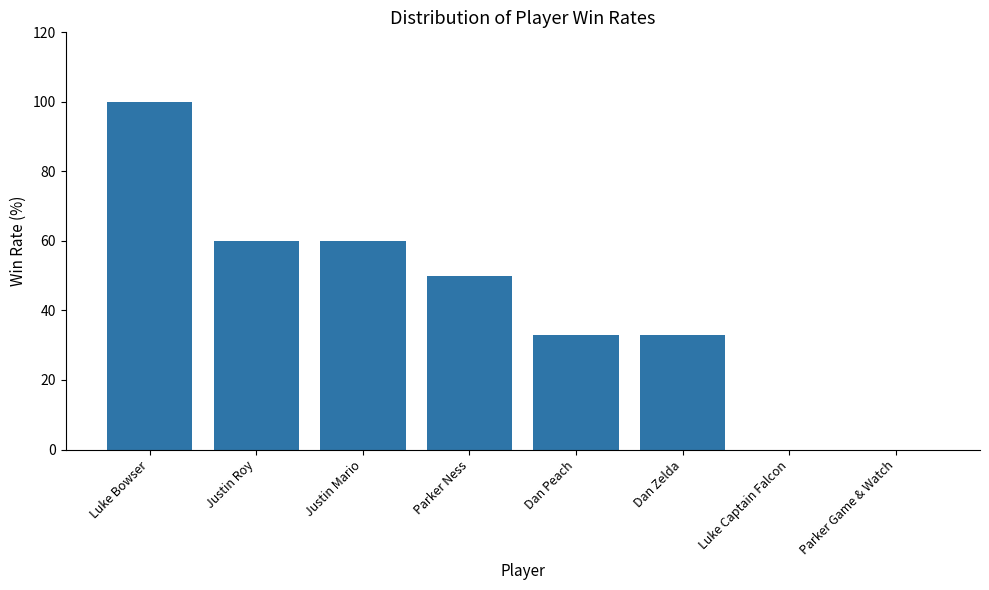

What is the average value?

42